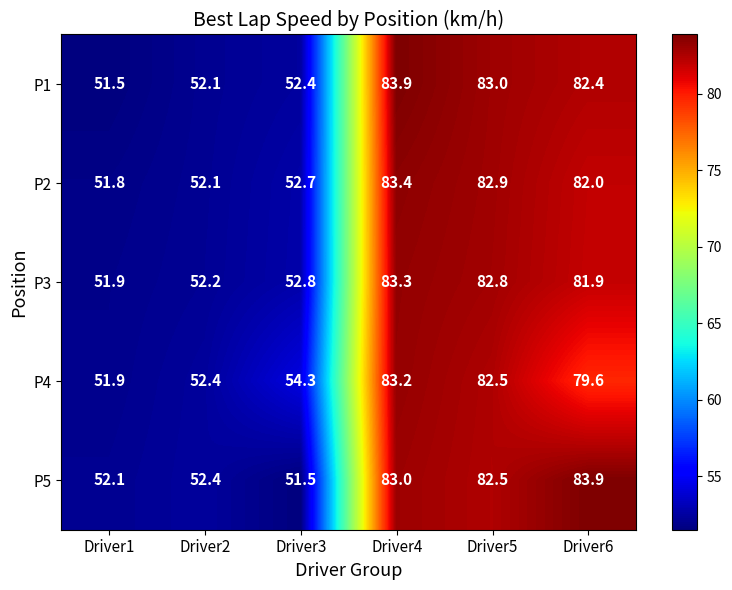

True or false: P3 has a value of 45.4 at Driver6.

False